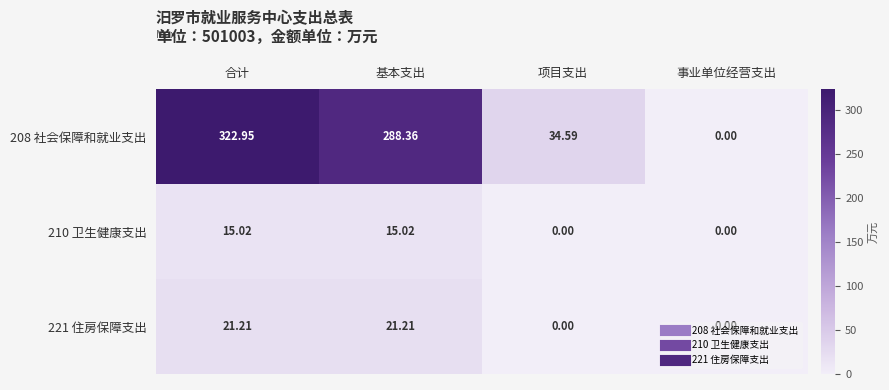

What is the total value across all series at 合计?

359.2